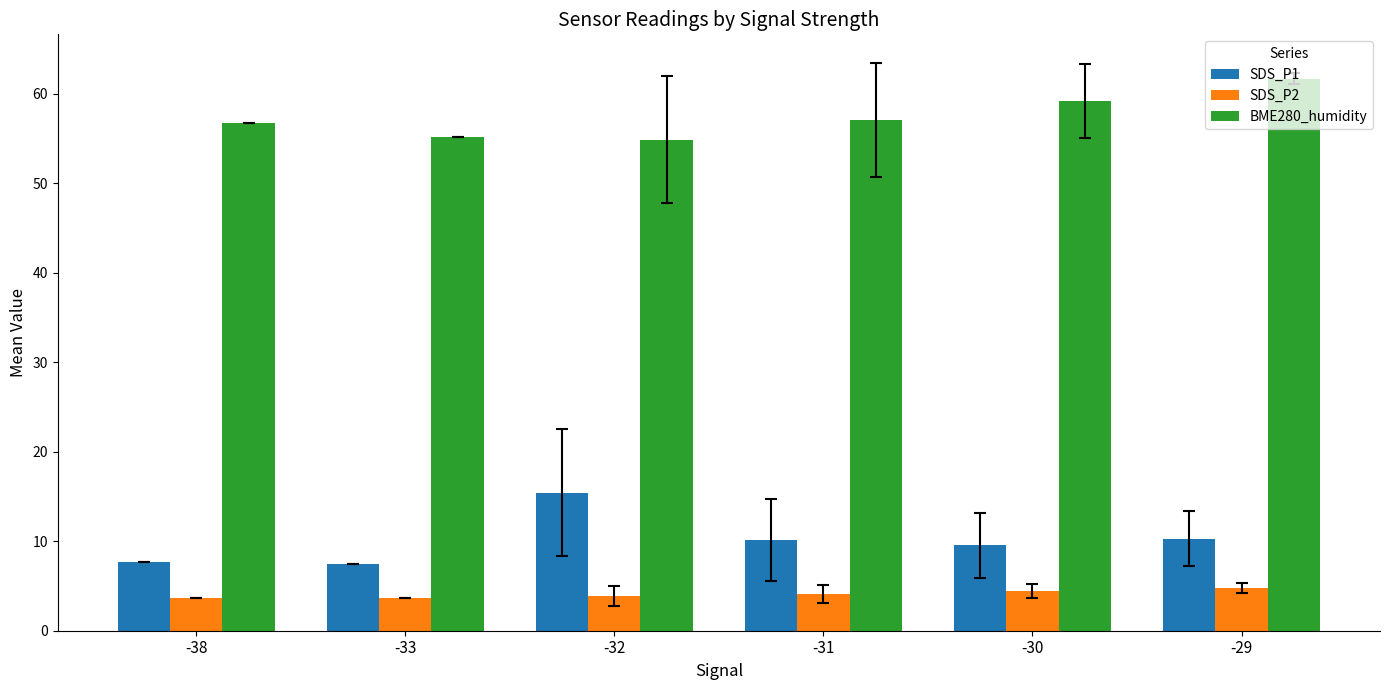

Which label corresponds to the largest value in the chart?

-29